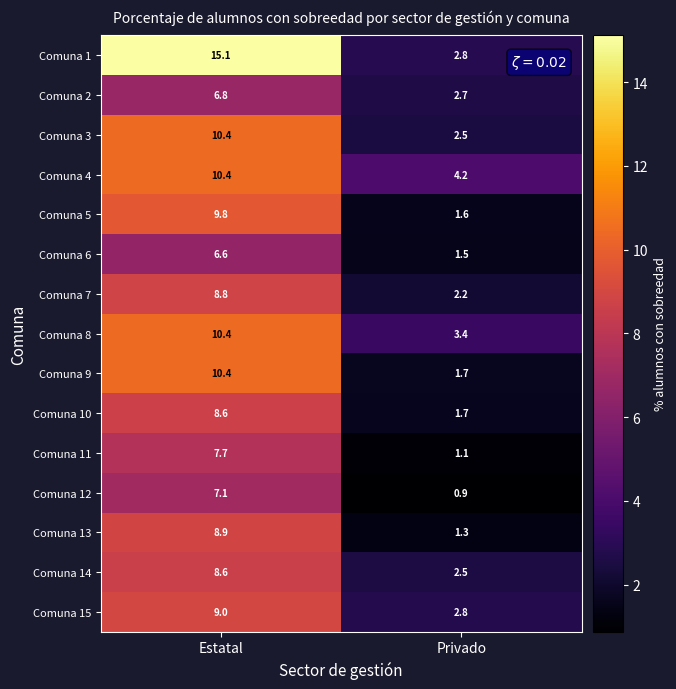

Reading right to left, transcribe all the data shown in this chart.

Comuna 1: Privado=2.8	Estatal=15.1
Comuna 2: Privado=2.7	Estatal=6.8
Comuna 3: Privado=2.5	Estatal=10.4
Comuna 4: Privado=4.2	Estatal=10.4
Comuna 5: Privado=1.6	Estatal=9.8
Comuna 6: Privado=1.5	Estatal=6.6
Comuna 7: Privado=2.2	Estatal=8.8
Comuna 8: Privado=3.4	Estatal=10.4
Comuna 9: Privado=1.7	Estatal=10.4
Comuna 10: Privado=1.7	Estatal=8.6
Comuna 11: Privado=1.1	Estatal=7.7
Comuna 12: Privado=0.9	Estatal=7.1
Comuna 13: Privado=1.3	Estatal=8.9
Comuna 14: Privado=2.5	Estatal=8.6
Comuna 15: Privado=2.8	Estatal=9.0